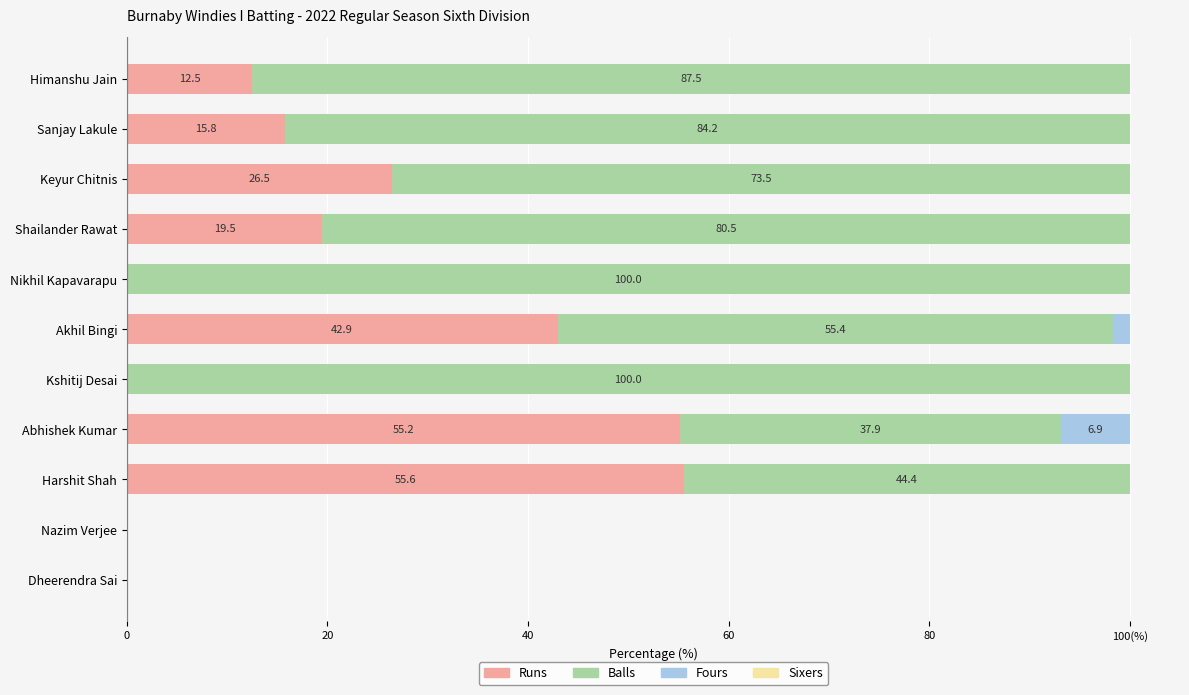

Reading left to right, extract all data points from this chart.

Runs: 12.5	15.8	26.5	19.5	0.0	42.9	0.0	55.2	55.6	0.0	0.0
Balls: 87.5	84.2	73.5	80.5	100.0	55.4	100.0	37.9	44.4	0.0	0.0
Fours: 0.0	0.0	0.0	0.0	0.0	1.7	0.0	6.9	0.0	0.0	0.0
Sixers: 0.6	0.6	0.6	0.6	0.6	0.6	0.6	0.6	0.6	0.6	0.6